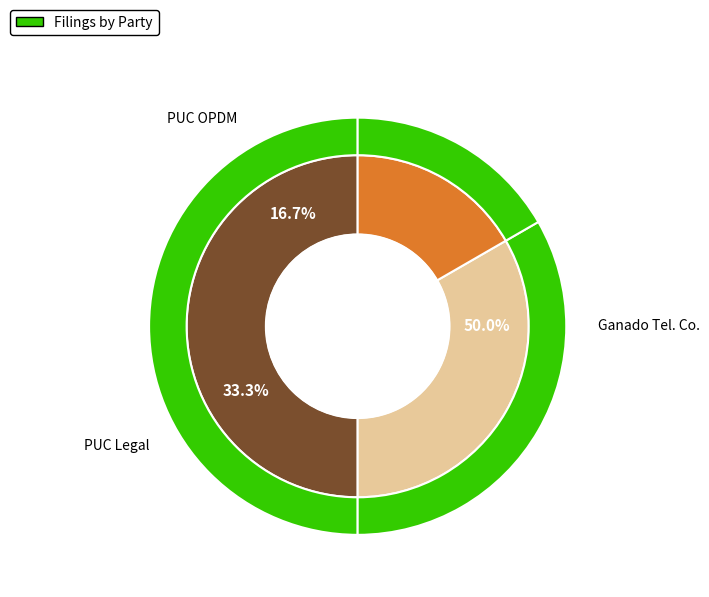

Approximately how many times larger is the value at PUC LEGAL compared to GANADO TELEPHONE COMPANY, INC.?

0.7